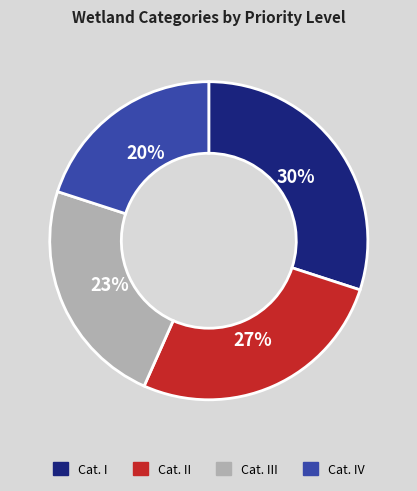

To the nearest percent, what is the average slice percentage?

25%